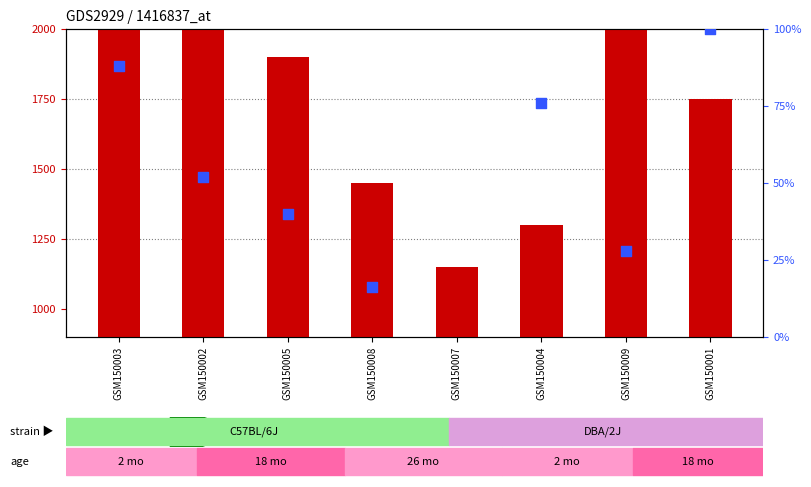

What are all the series names shown in the legend?

count, percentile rank within the sample